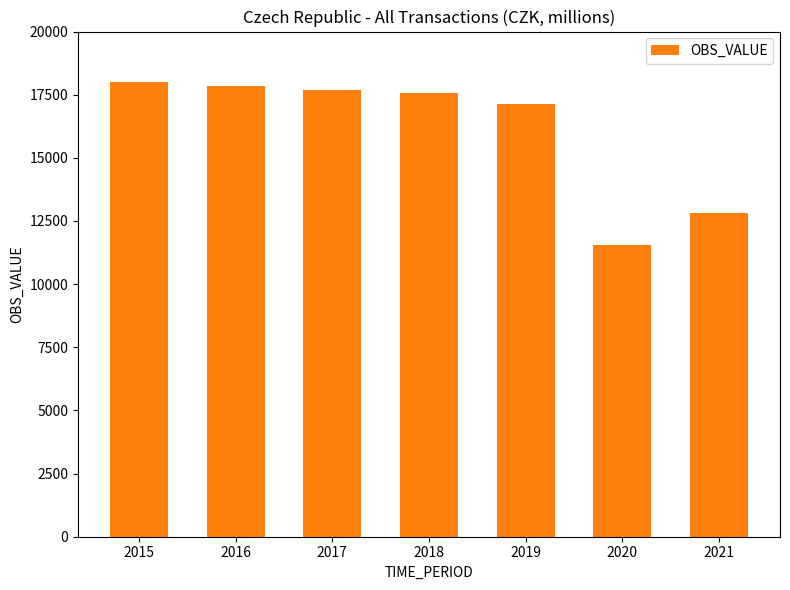

What is the ratio of the value at 2016 to the value at 2015?

1.0